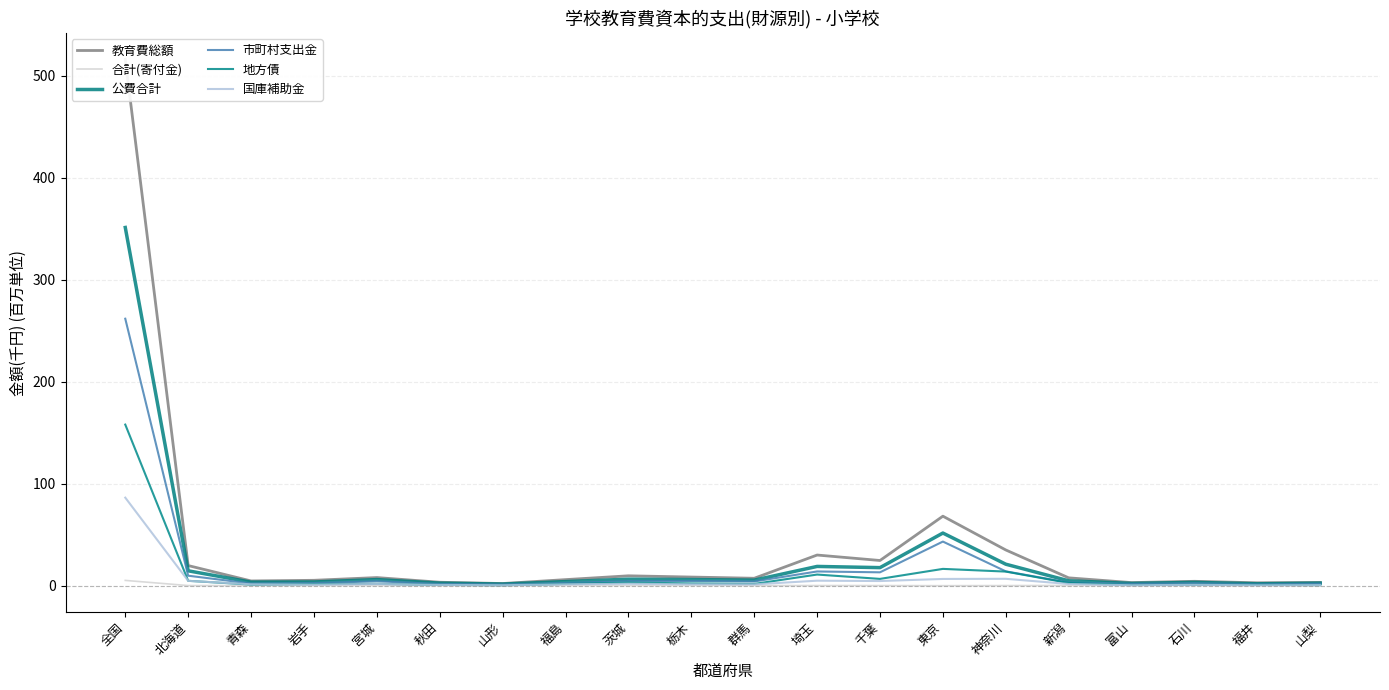

True or false: 公費合計 and 国庫補助金 cross at least once.

False